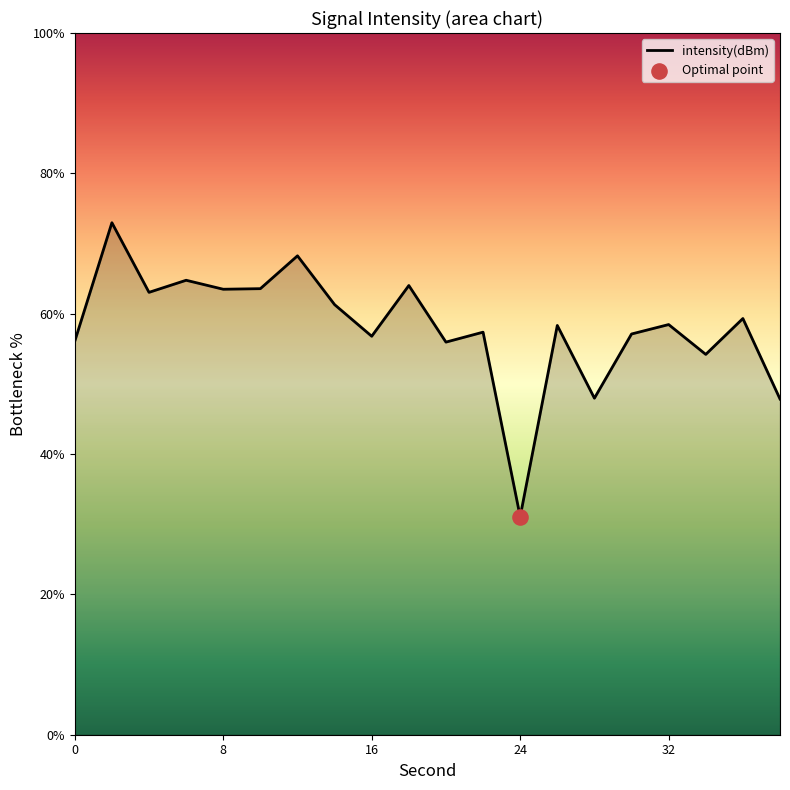

What is the difference between the maximum and minimum values?

41.9